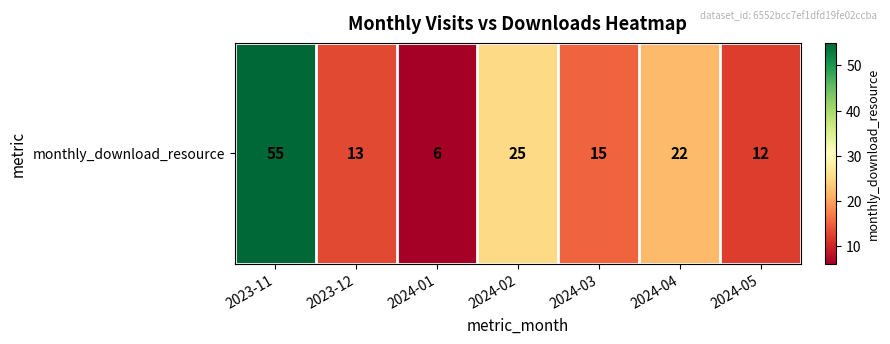

Reading left to right, extract all data points from this chart.

2023-11=55	2023-12=13	2024-01=6	2024-02=25	2024-03=15	2024-04=22	2024-05=12